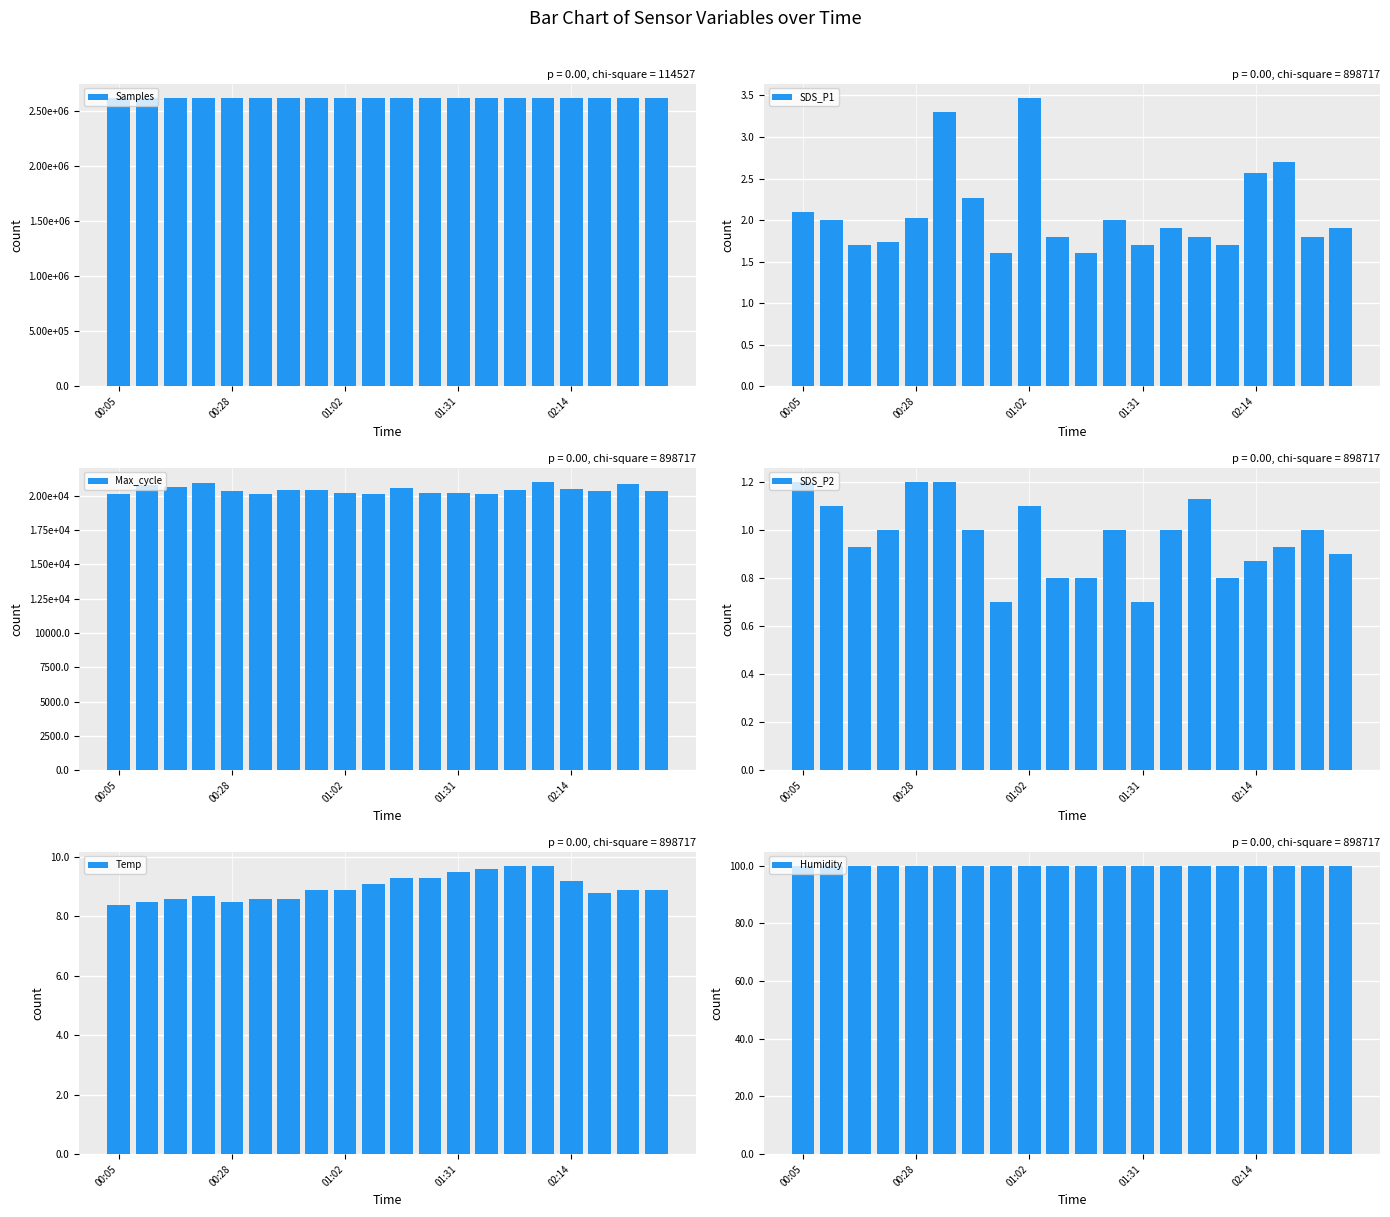

Reading left to right, transcribe all the data shown in this chart.

Samples: 2613337.0	2612978.0	2613994.0	2614811.0	2615604.0	2613181.0	2613661.0	2613577.0	2612109.0	2614538.0	2613277.0	2614050.0	2611505.0	2614722.0	2611391.0	2613530.0	2612363.0	2615083.0	2614313.0	2613605.0
SDS_P1: 2.1	2.0	1.7	1.7	2.0	3.3	2.3	1.6	3.5	1.8	1.6	2.0	1.7	1.9	1.8	1.7	2.6	2.7	1.8	1.9
Max_cycle: 20143.0	20778.0	20664.0	20945.0	20392.0	20154.0	20408.0	20436.0	20178.0	20134.0	20546.0	20239.0	20203.0	20158.0	20416.0	21018.0	20496.0	20394.0	20879.0	20395.0
SDS_P2: 1.2	1.1	0.9	1.0	1.2	1.2	1.0	0.7	1.1	0.8	0.8	1.0	0.7	1.0	1.1	0.8	0.9	0.9	1.0	0.9
Temp: 8.4	8.5	8.6	8.7	8.5	8.6	8.6	8.9	8.9	9.1	9.3	9.3	9.5	9.6	9.7	9.7	9.2	8.8	8.9	8.9
Humidity: 99.9	99.9	99.9	99.9	99.9	99.9	99.9	99.9	99.9	99.9	99.9	99.9	99.9	99.9	99.9	99.9	99.9	99.9	99.9	99.9